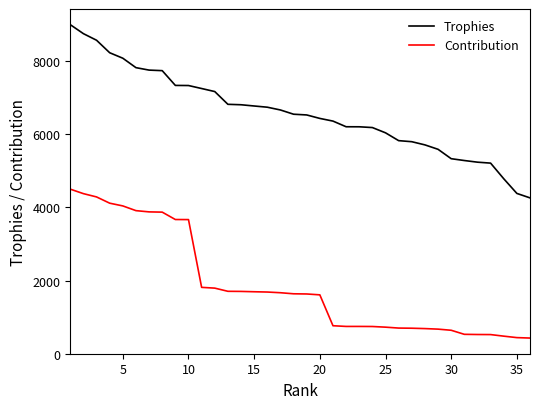

List the series in order of their peak value, lowest first.

Contribution, Trophies